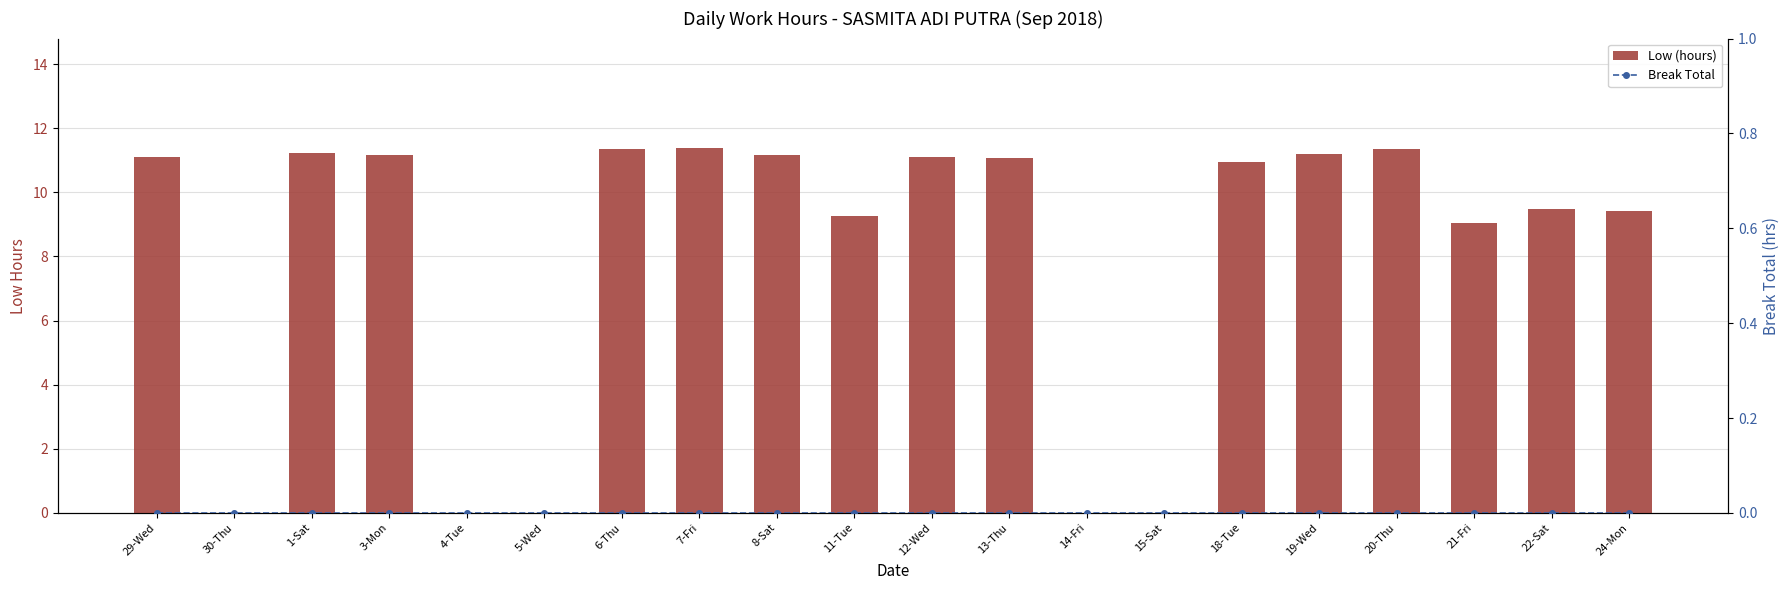

How many groups of bars are there?

20